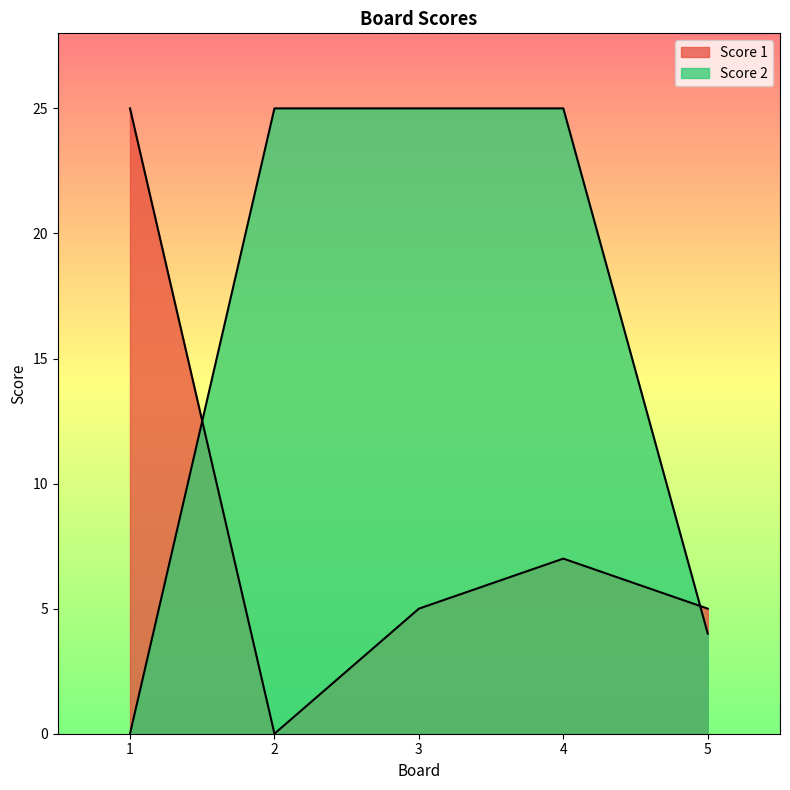

Reading left to right, what are all the values shown in this chart?

Score 1: 1=25	2=0	3=5	4=7	5=5
Score 2: 1=0	2=25	3=25	4=25	5=4